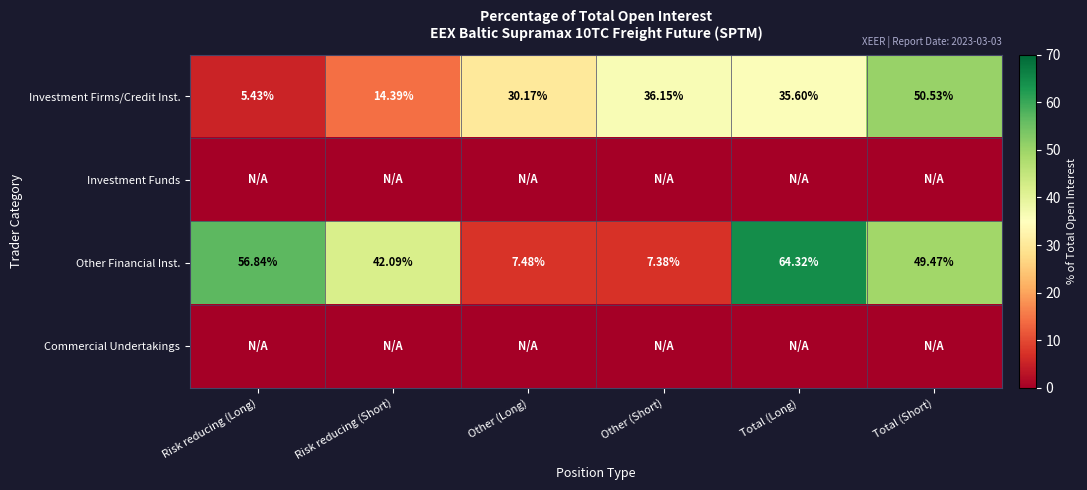

Where is Investment Firms/Credit Inst. nearest to the value 27?

Other (Long)